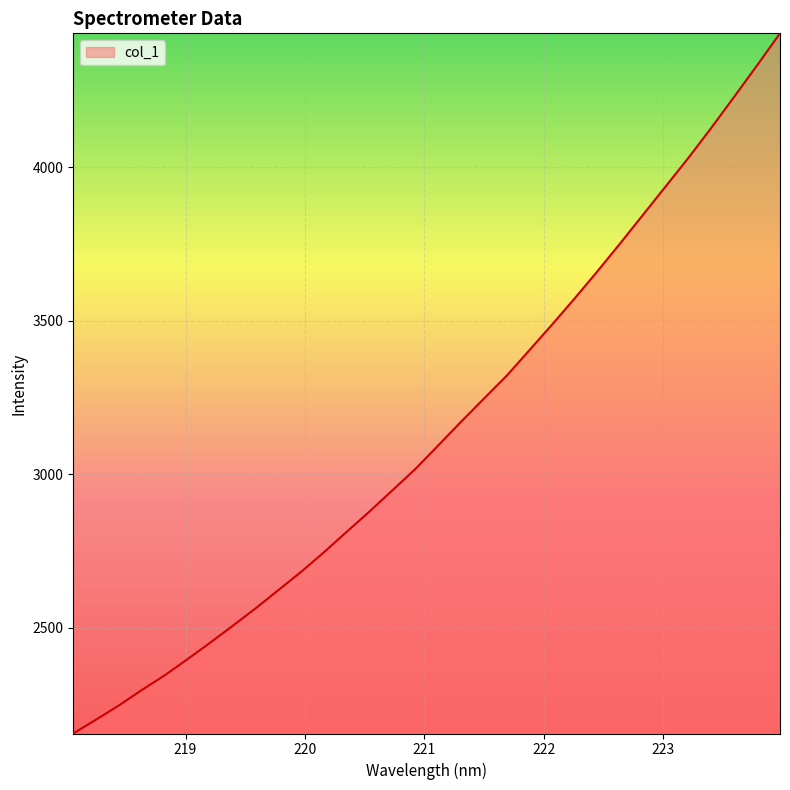

What is the maximum value shown in the chart?

4436.7